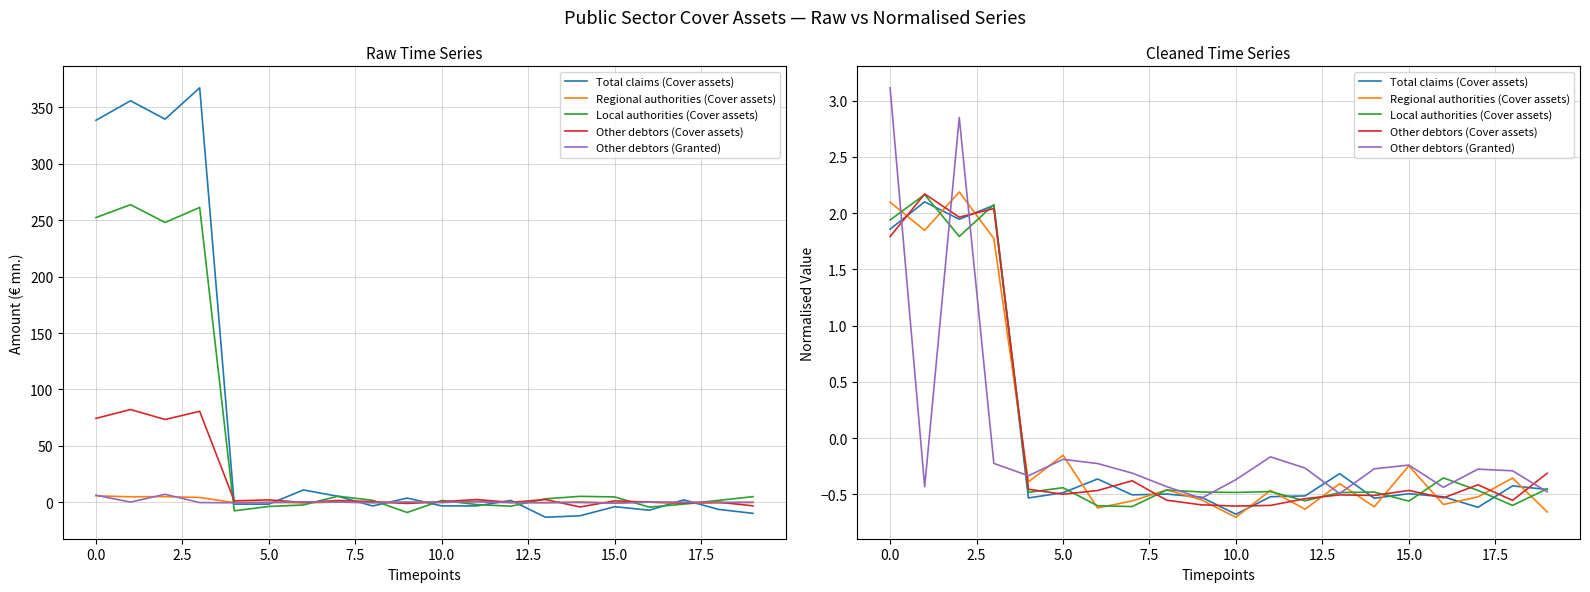

How many distinct data groups are displayed?

5